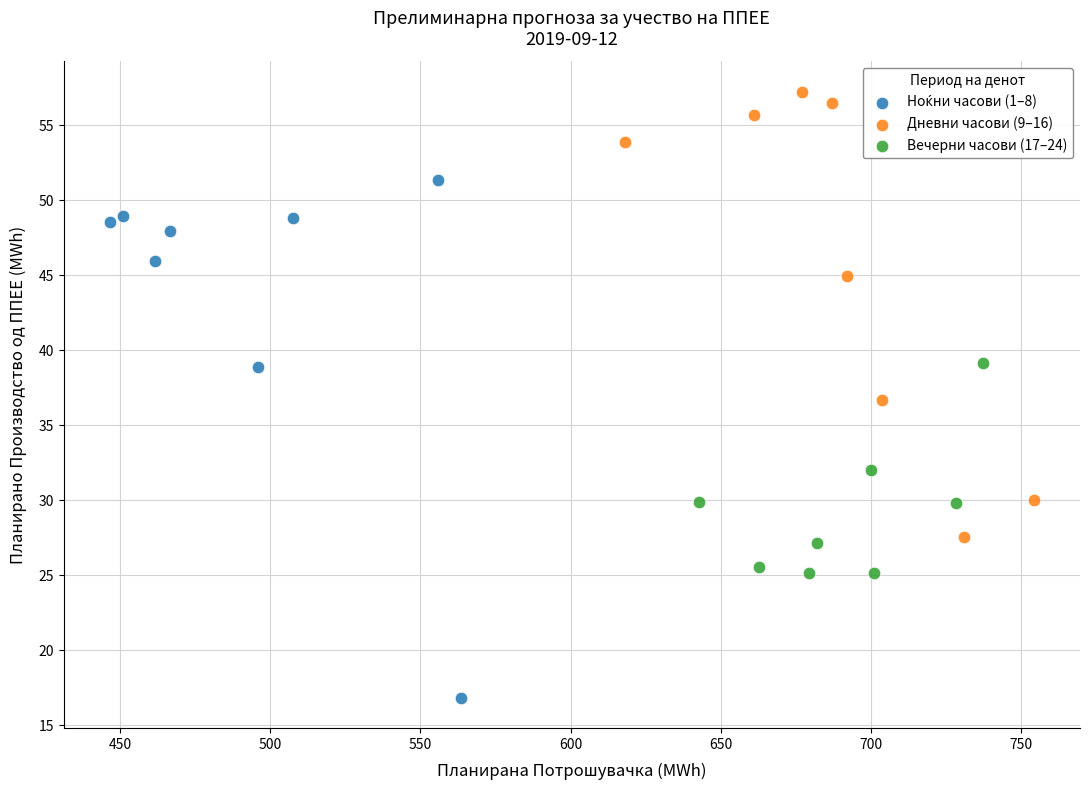

Which series contains the highest Y value?

Дневни часови (9–16)